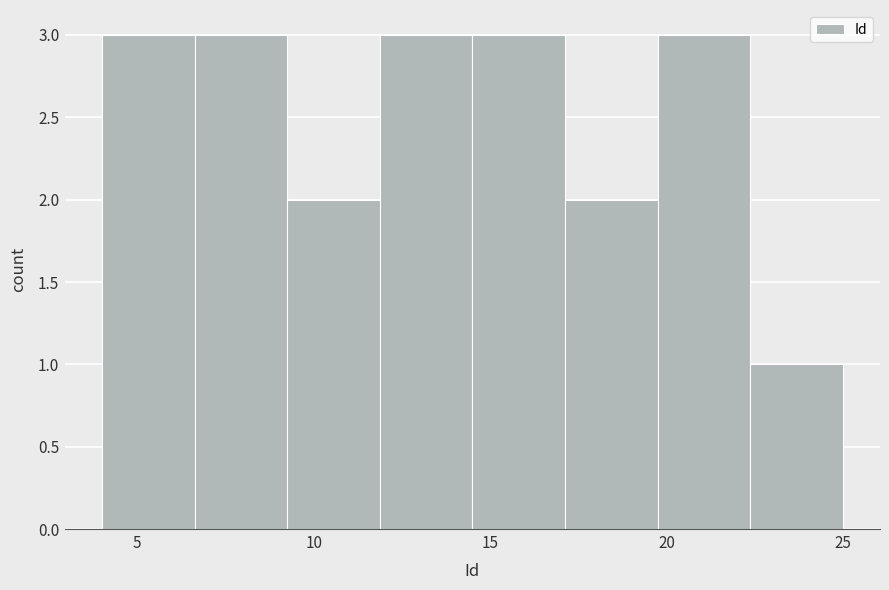

How tall is the bar that spans 14.5 to 17.0 on the x-axis? Neither the bar edges nor the heights are printed on the chart, so give them approximately, as read against the axes.

3